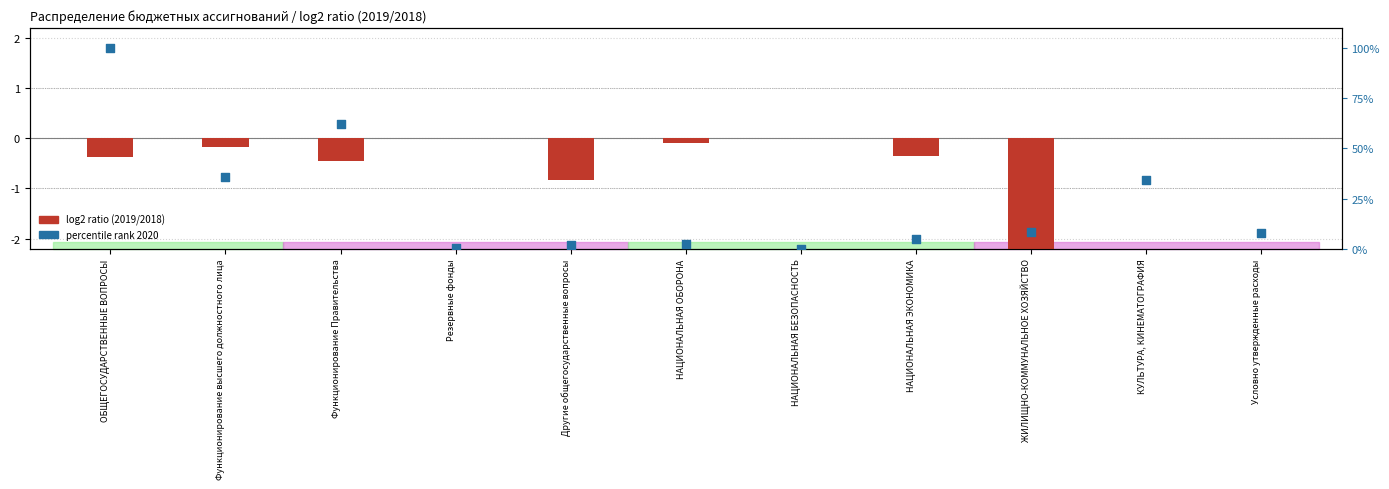

Is the value of percentile rank within the sample at НАЦИОНАЛЬНАЯ БЕЗОПАСНОСТЬ greater than the value of log2 ratio at ОБЩЕГОСУДАРСТВЕННЫЕ ВОПРОСЫ?

Yes